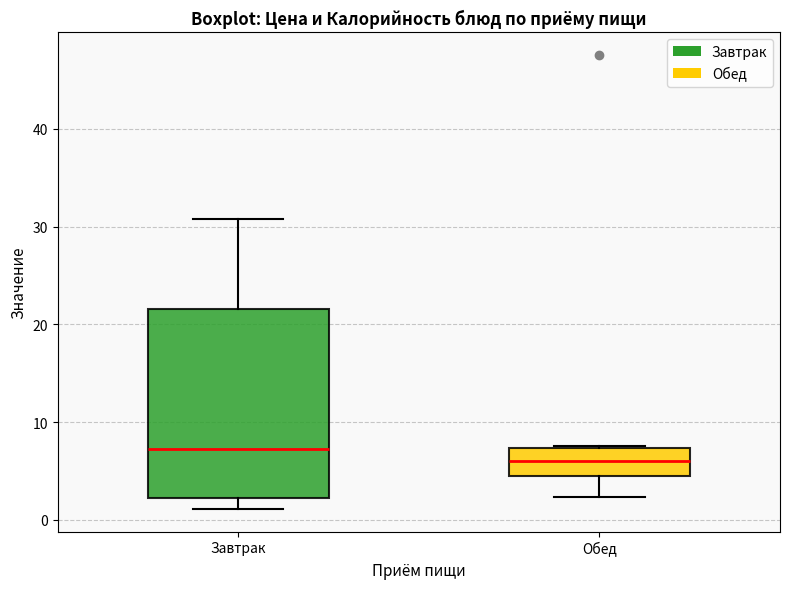

Comparing the boxes themselves (not the whiskers), which one is the tallest?

Завтрак